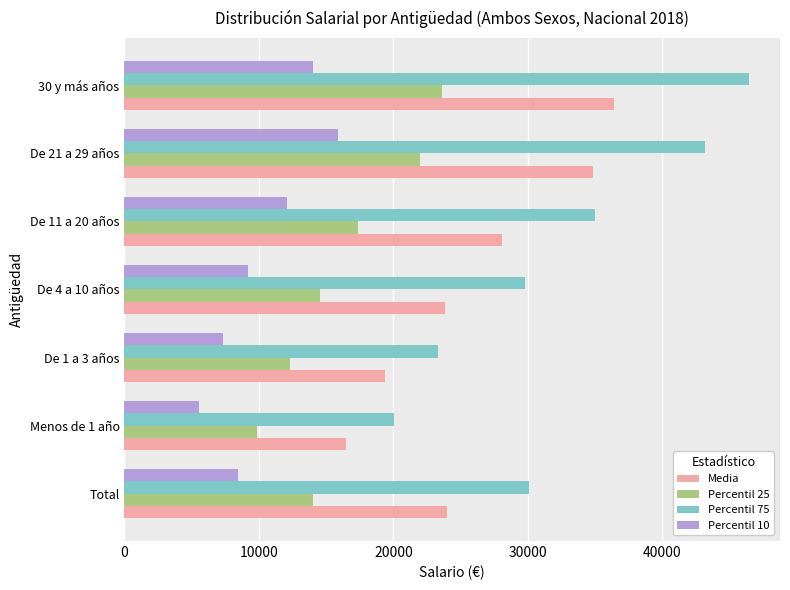

What is the lowest value of the Media series?

16452.0